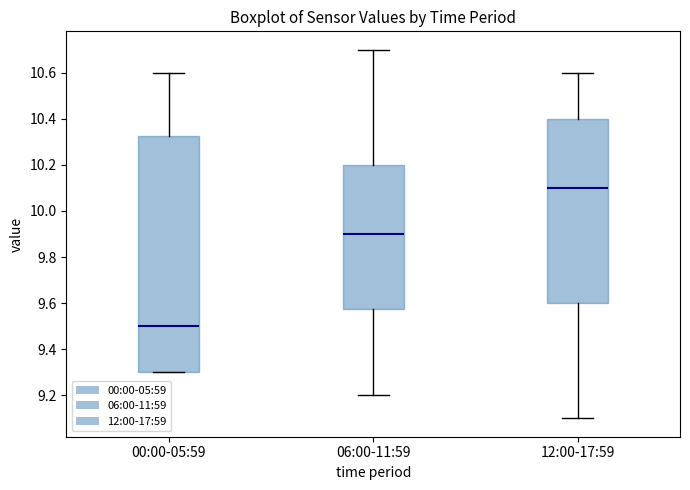

Which box is the tallest, from its lower edge to its upper edge?

00:00-05:59